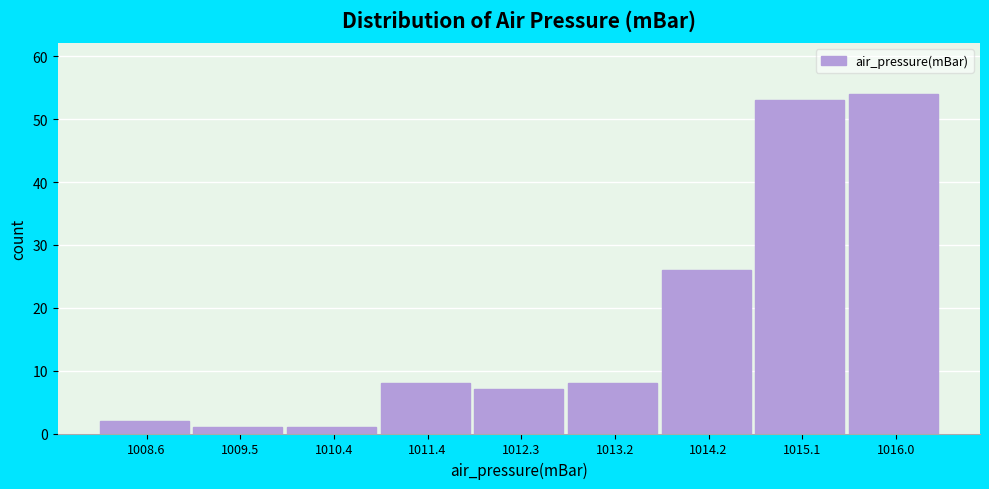

Reading left to right, list every bar in this chart as the range it spans on the x-axis followed by its height. Neither the bar edges nor the heights are printed on the chart, so give them approximately, as read against the axes.

1008.1 to 1009.0: 2
1009.0 to 1010.0: 1
1010.0 to 1010.9: 1
1010.9 to 1011.8: 8
1011.8 to 1012.8: 7
1012.8 to 1013.7: 8
1013.7 to 1014.6: 26
1014.6 to 1015.6: 53
1015.6 to 1016.5: 54